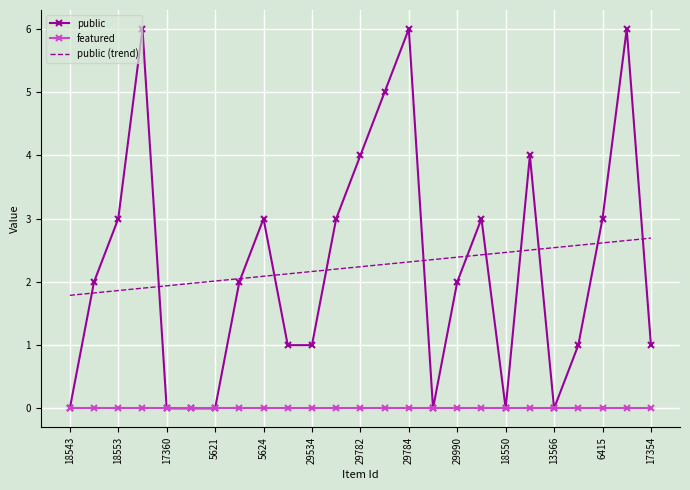

List the series in order of their peak value, lowest first.

featured, public (trend), public